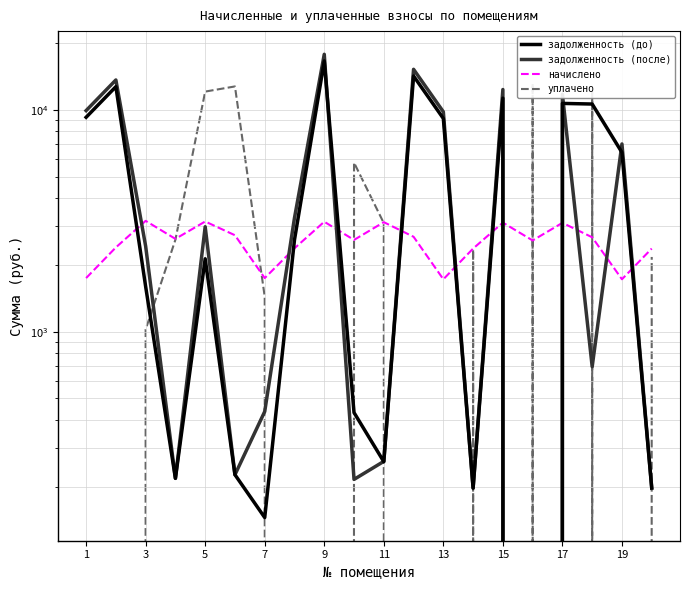

How many values in the задолженность (после) series exceed 2971?

10